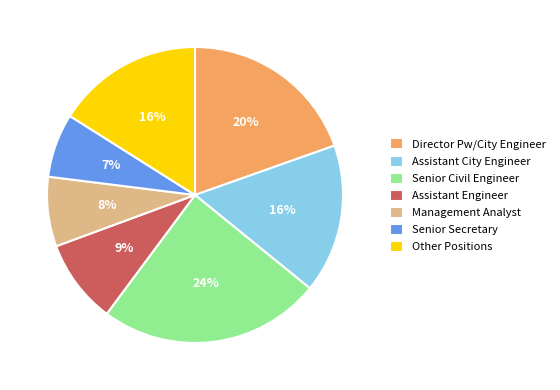

Between Senior Secretary and Senior Civil Engineer, which is larger?

Senior Civil Engineer